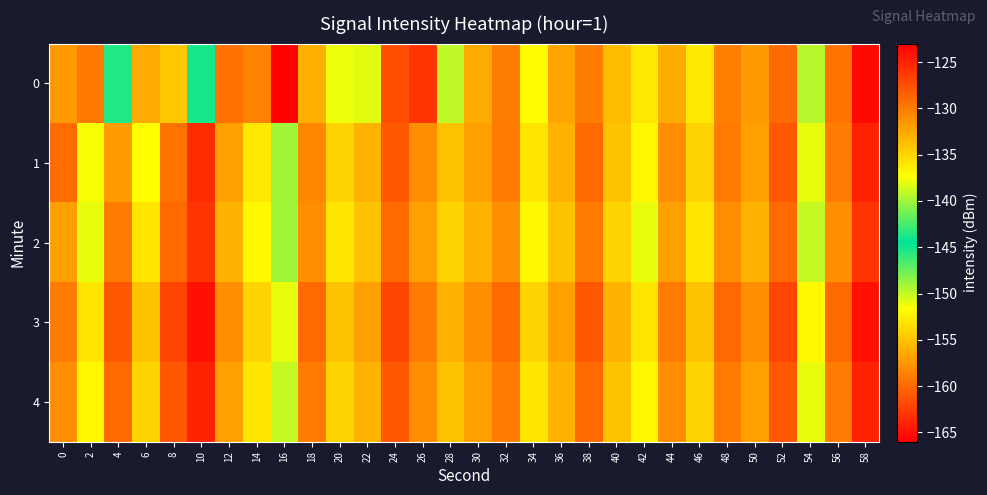

At which category does the chart reach its minimum across all series?

16